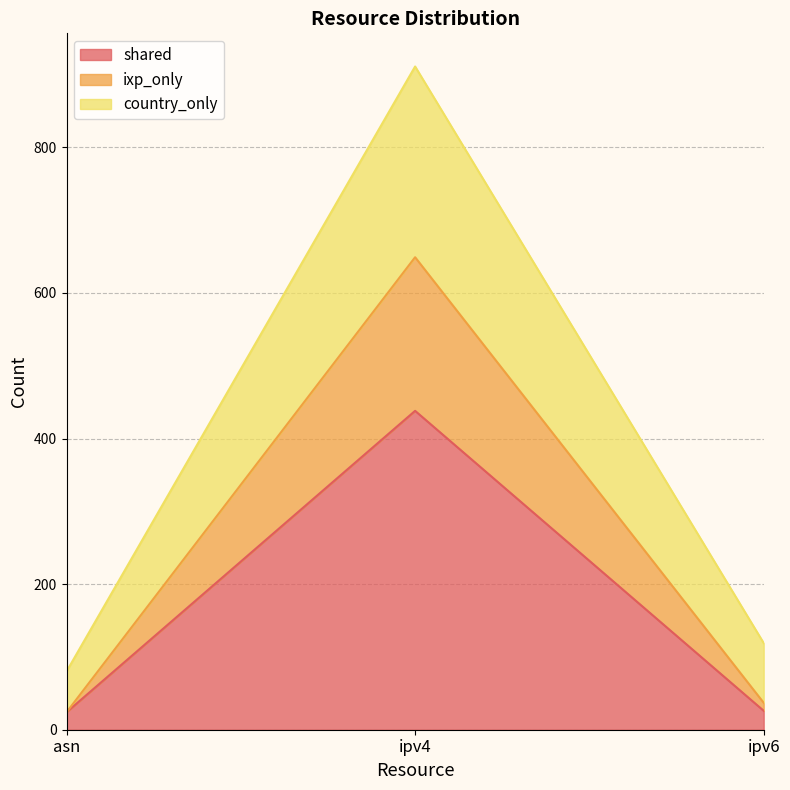

What is the lowest value of the shared series?

24